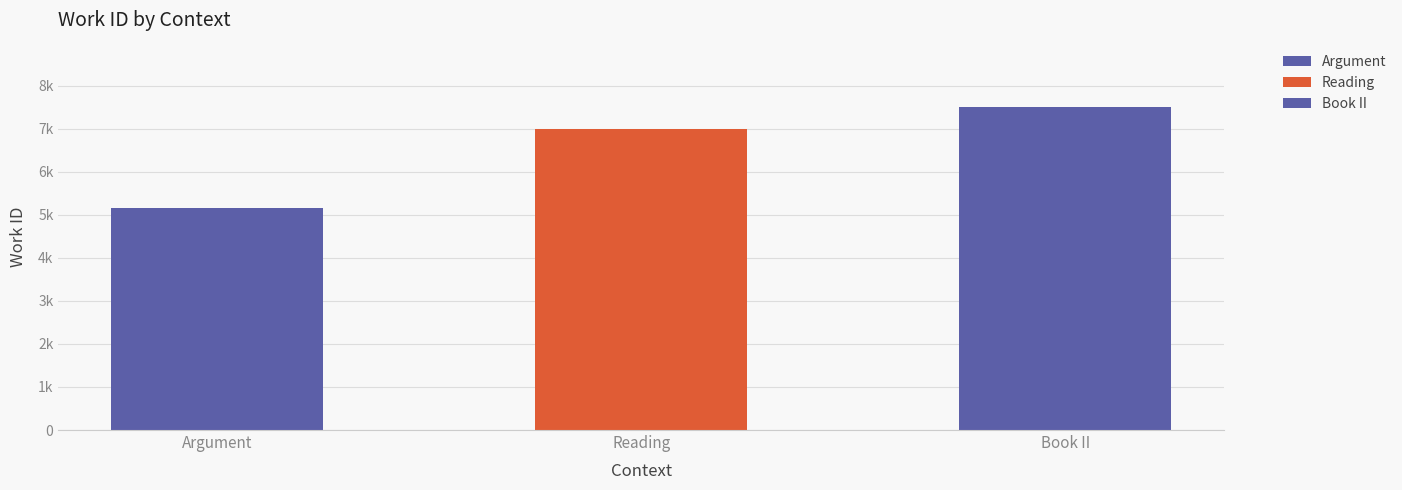

Read the value at Book II (XLV), to the nearest 50.

7500